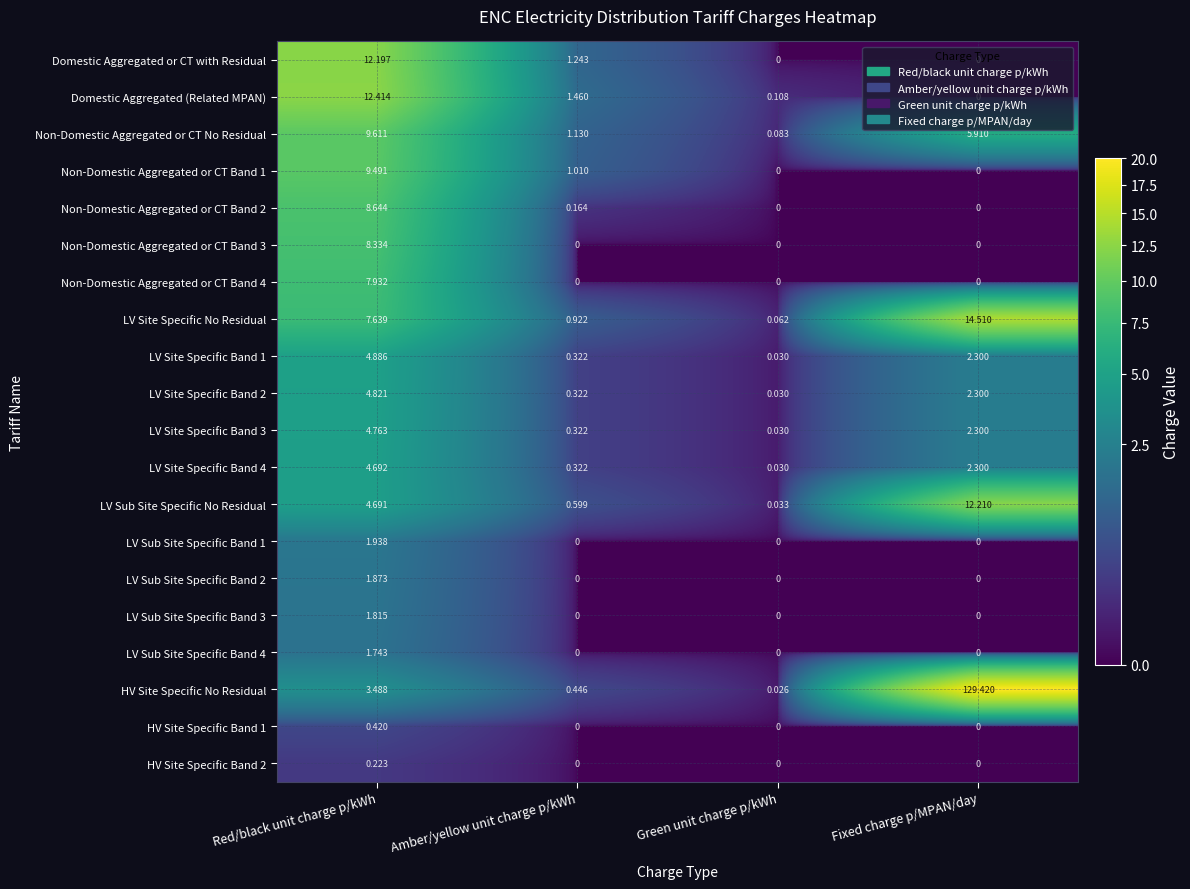

Which series has the largest total across all categories?

HV Site Specific No Residual